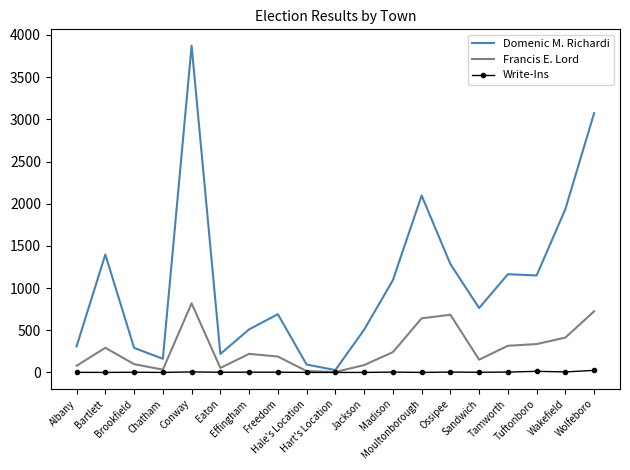

What is the maximum value for Domenic M. Richardi?

3873